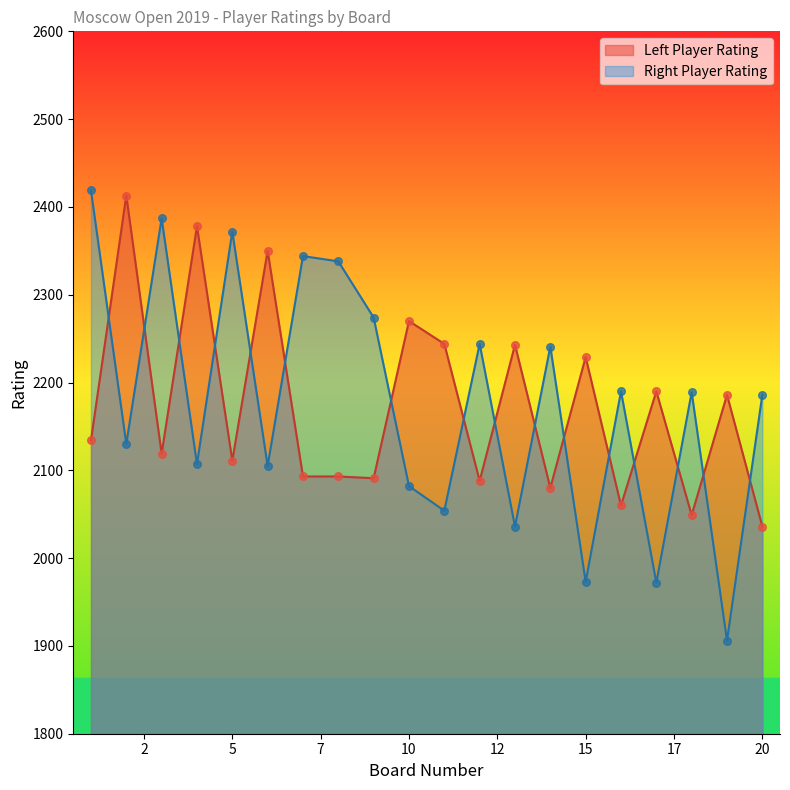

Which series has the widest spread of Y values?

Right Player Rating